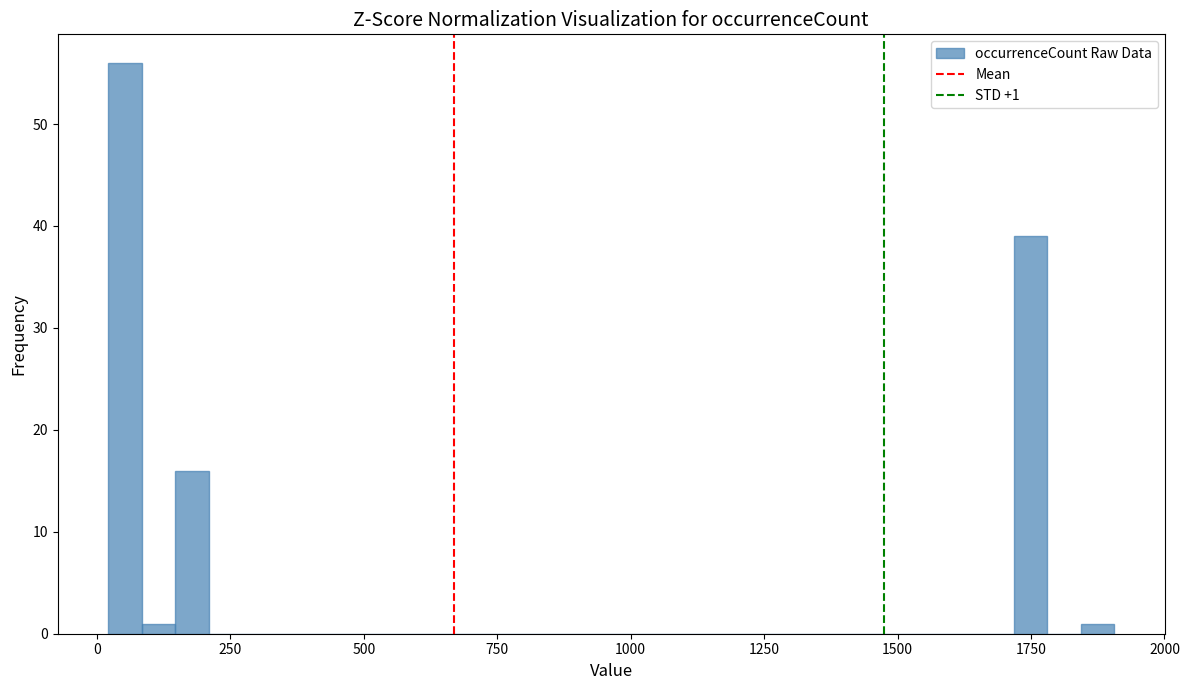

Around what value on the x-axis is the tallest bar? Give the approximate position of its centre, as read against the axis.

50